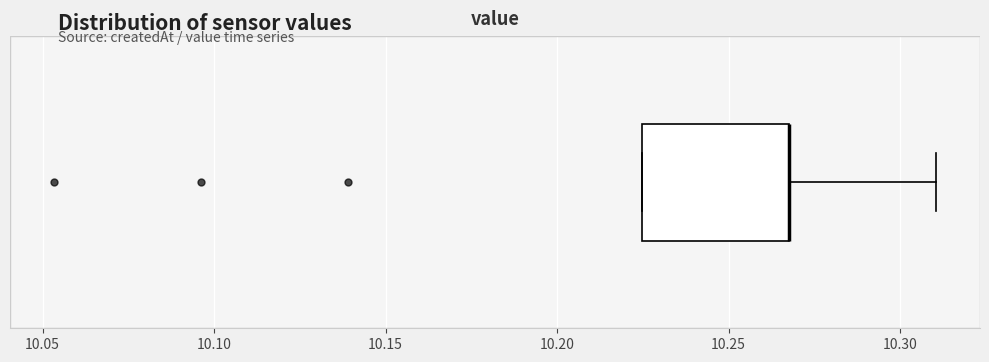

Read this box plot against the x-axis: the position of the median line, the range covered by the box, and the ends of both whiskers. The values are not printed on the chart, so give them approximately, as read against the axis.

median 10.270 (drawn on the box's right edge), box 10.225 to 10.270, whiskers 10.225 to 10.310